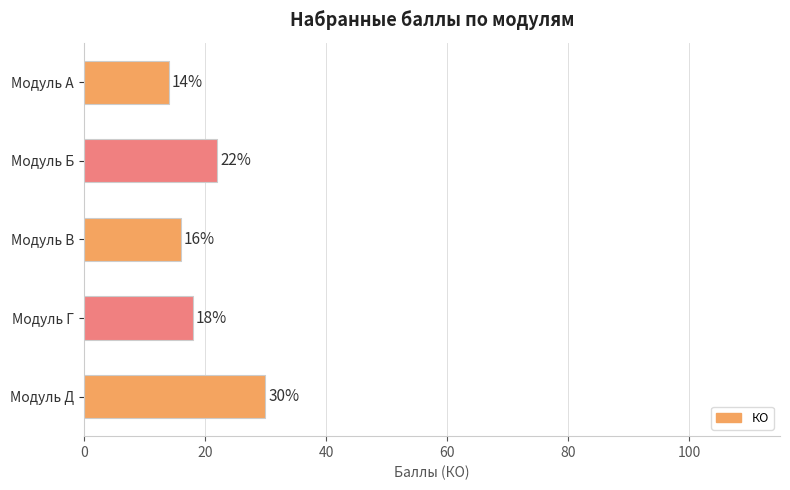

How many values are between 16 and 22?

3